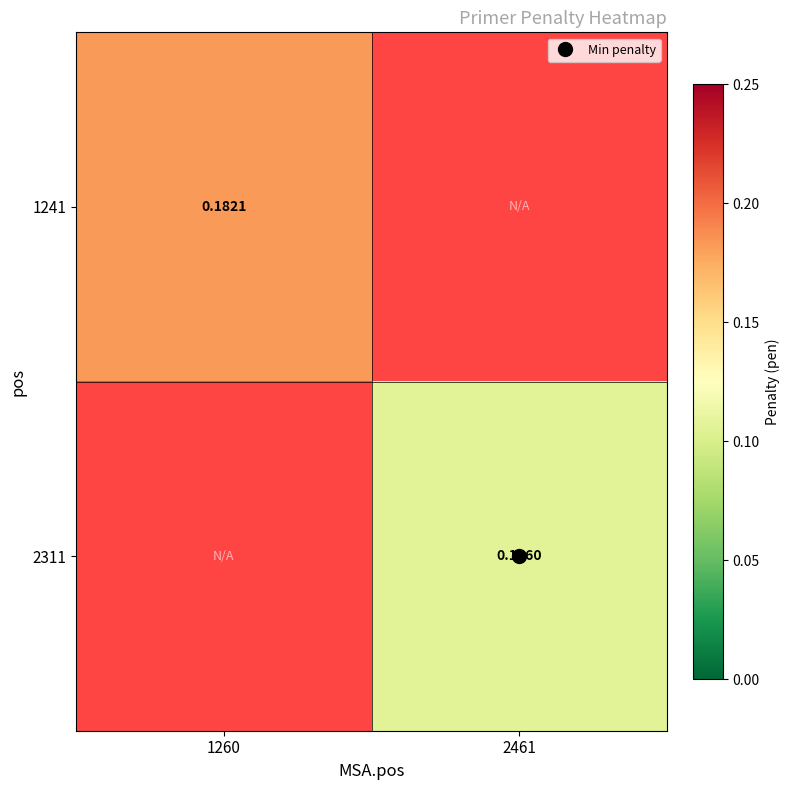

At how many categories does at least one series exceed 0?

2